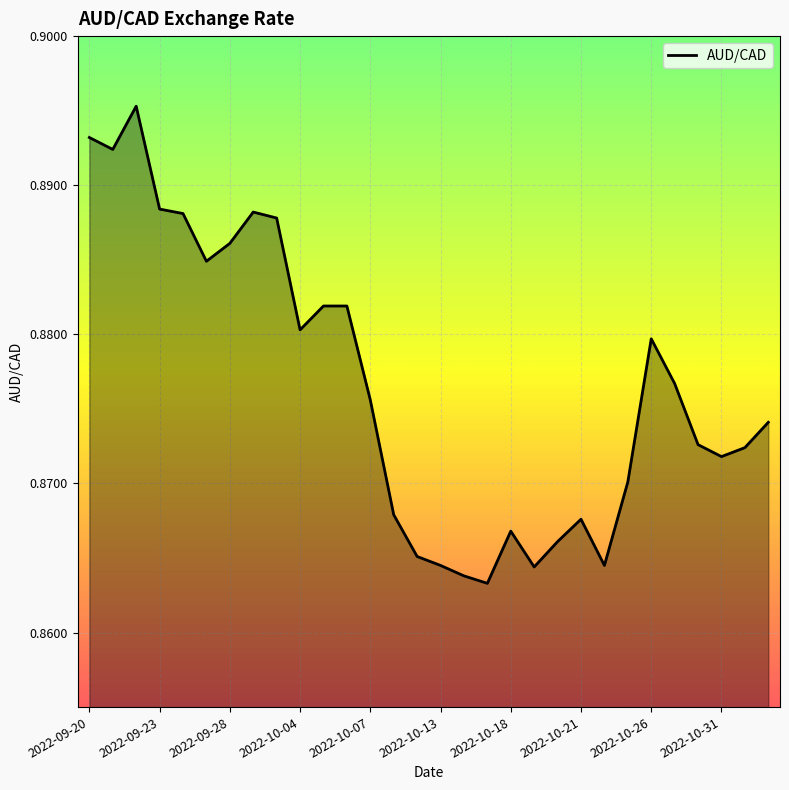

Count the values in the range 0 to 1.

30